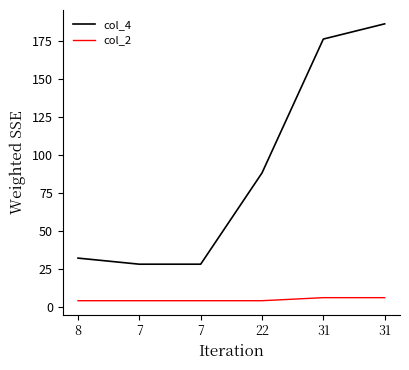

Is this an area chart (filled region under the line)?

No